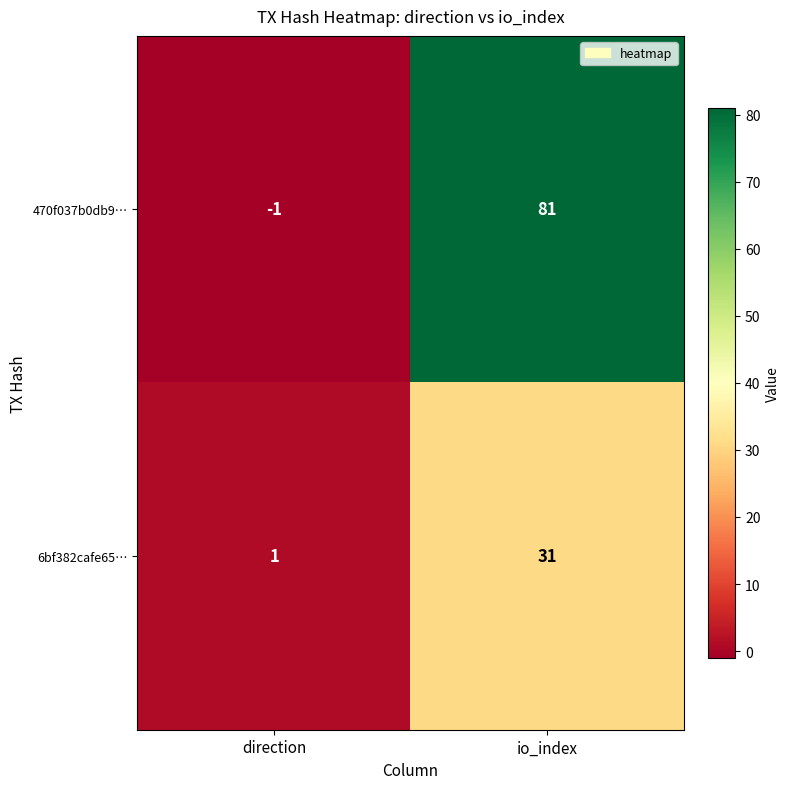

Reading right to left, list all the values displayed in this chart.

470f037b0db9…: io_index=81	direction=-1
6bf382cafe65…: io_index=31	direction=1